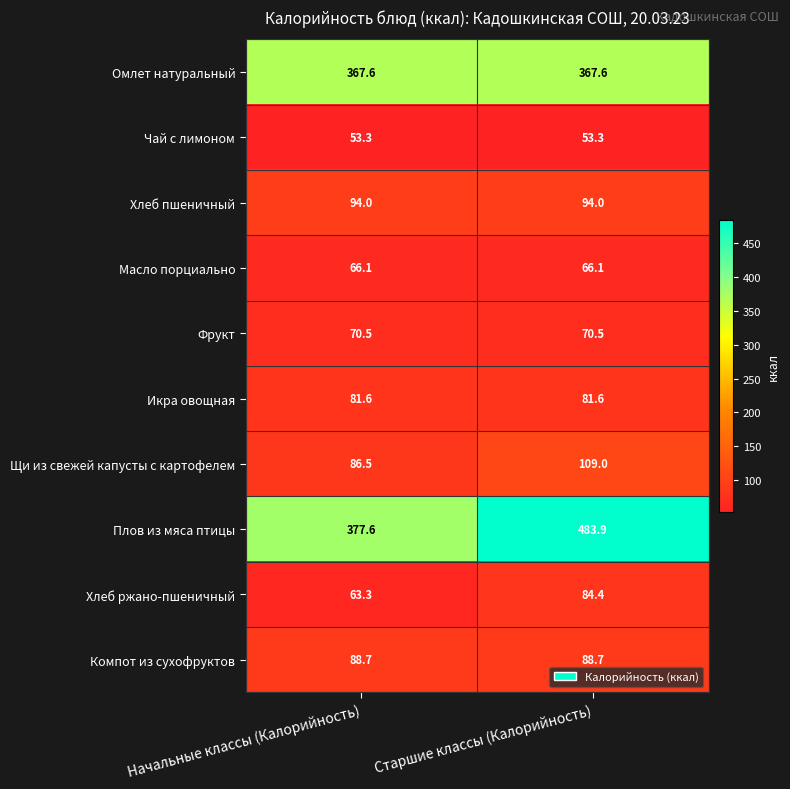

Reading right to left, extract all data points from this chart.

Омлет натуральный: 367.6	367.6
Чай с лимоном: 53.3	53.3
Хлеб пшеничный: 94.0	94.0
Масло порциально: 66.1	66.1
Фрукт: 70.5	70.5
Икра овощная: 81.6	81.6
Щи из свежей капусты с картофелем: 109.0	86.5
Плов из мяса птицы: 483.9	377.6
Хлеб ржано-пшеничный: 84.4	63.3
Компот из сухофруктов: 88.7	88.7